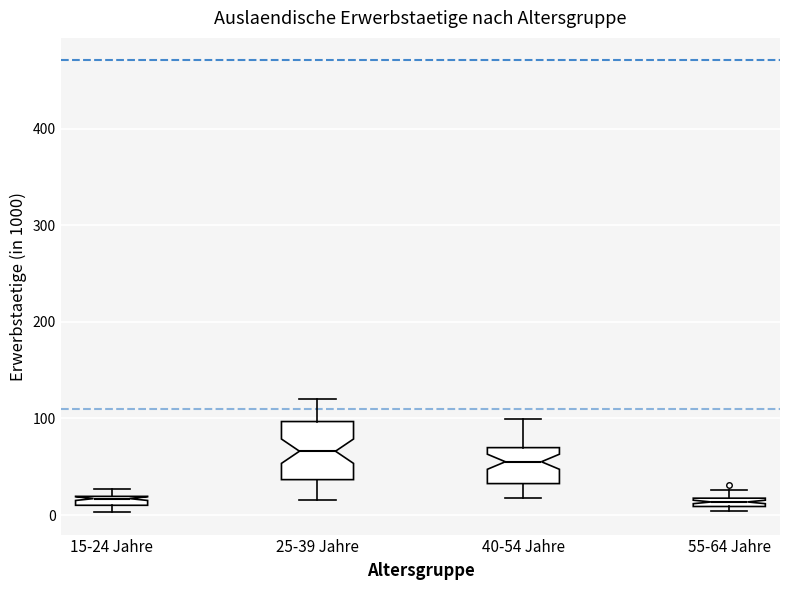

Which box is the tallest, from its lower edge to its upper edge?

25-39 Jahre